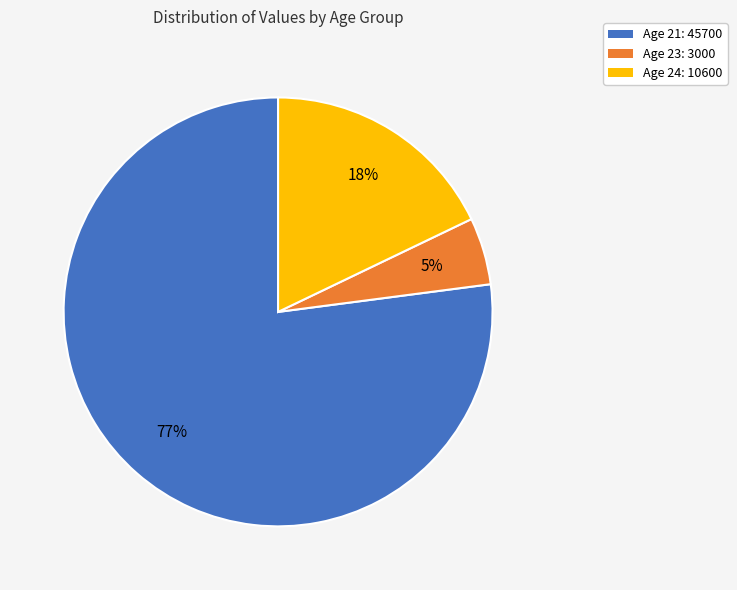

Which has a higher value, Age 23: 3000 or Age 21: 45700?

Age 21: 45700